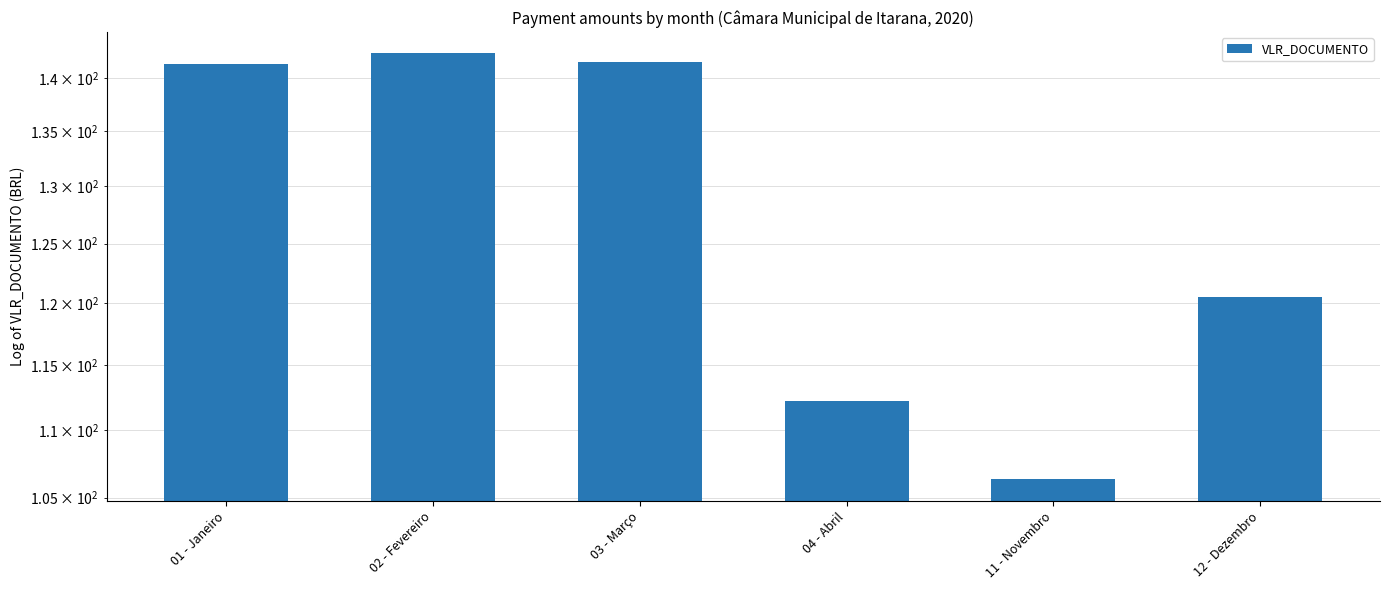

What is the greatest value displayed?

142.4